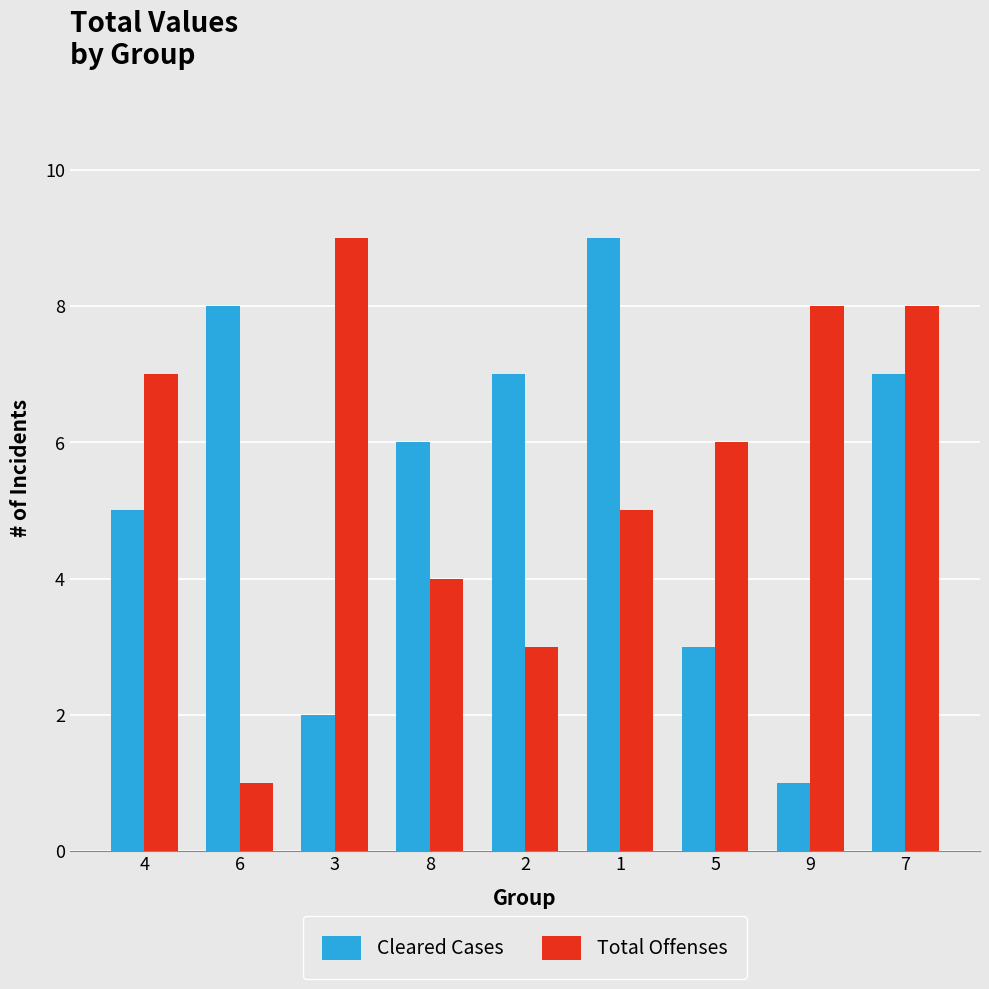

Is it true that Total Offenses equals 3 at 9?

False